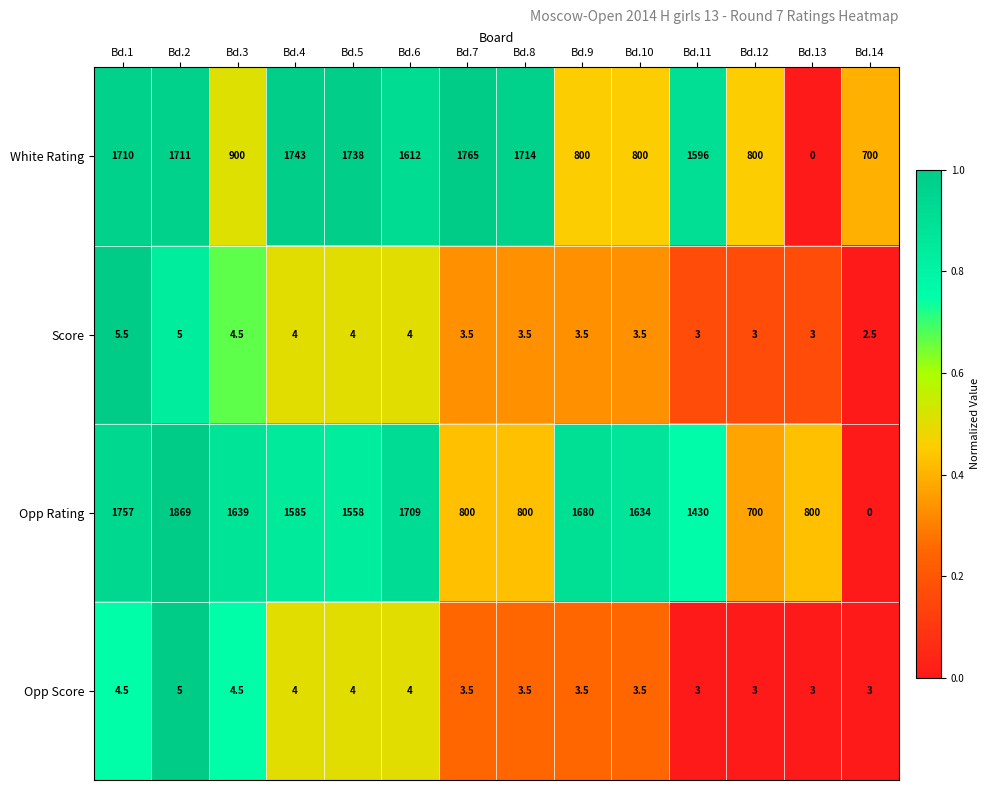

List the series in order of their peak value, highest first.

Opp Rating, White Rating, Score, Opp Score